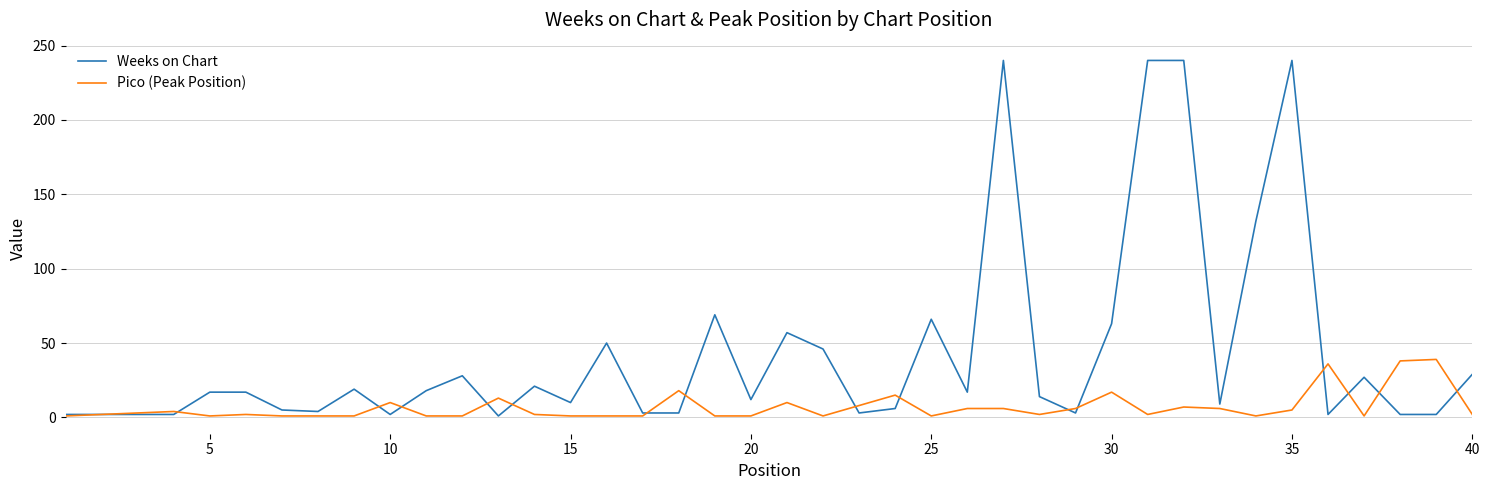

What is the minimum value shown in the chart?

1